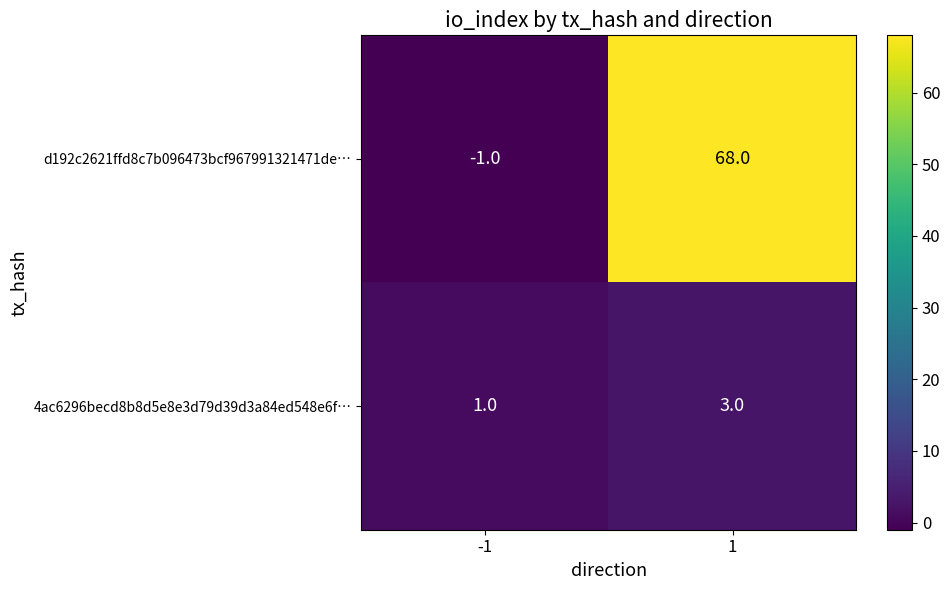

What is the total value across all series at 1?

71